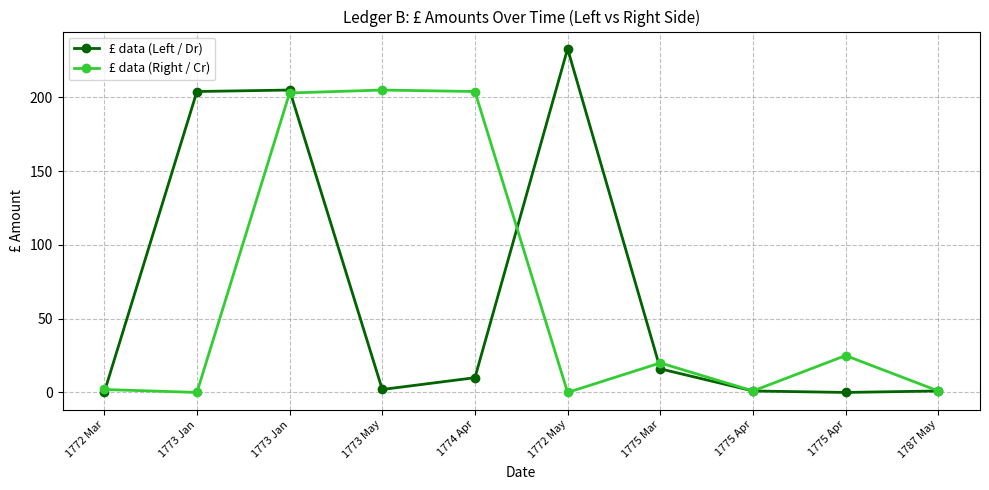

How many lines are shown in the chart?

2